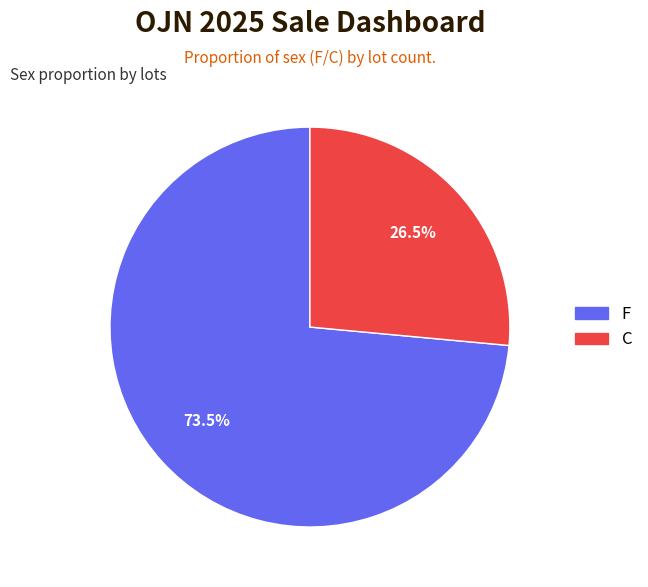

Rank the categories by value from highest to lowest.

F, C